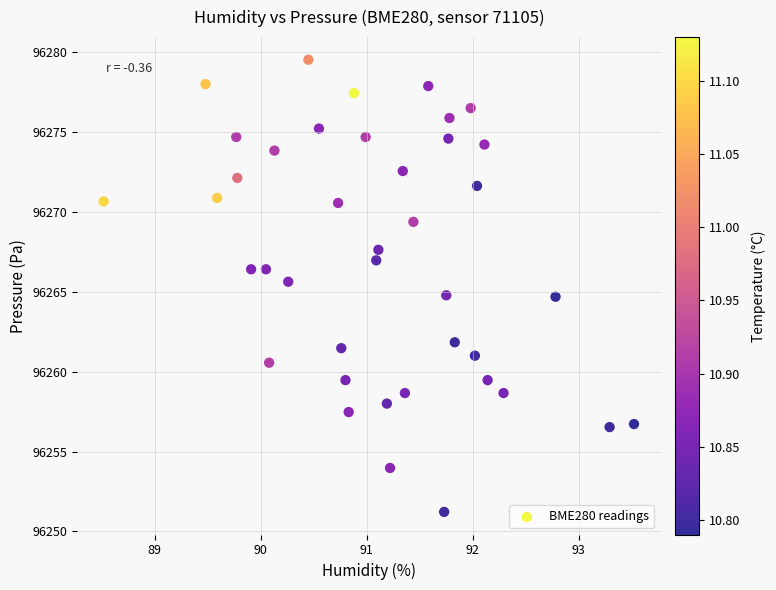

What is the range of Y values (max minus min)?

28.3